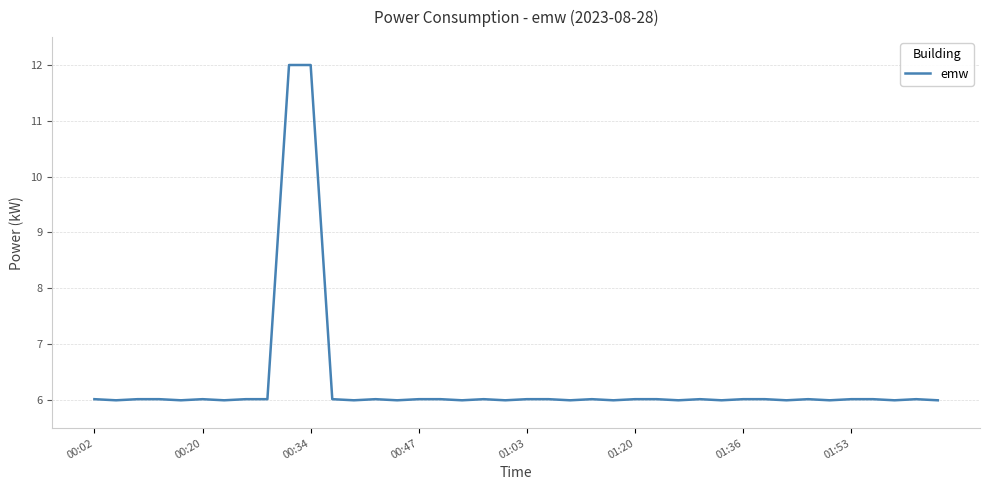

What is the difference between the maximum and minimum values?

6.0